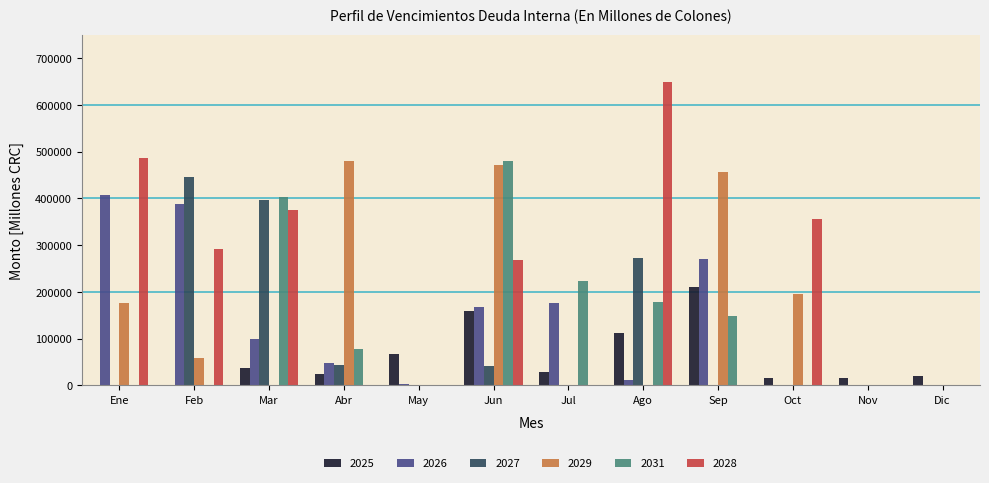

Are the bars horizontal?

No